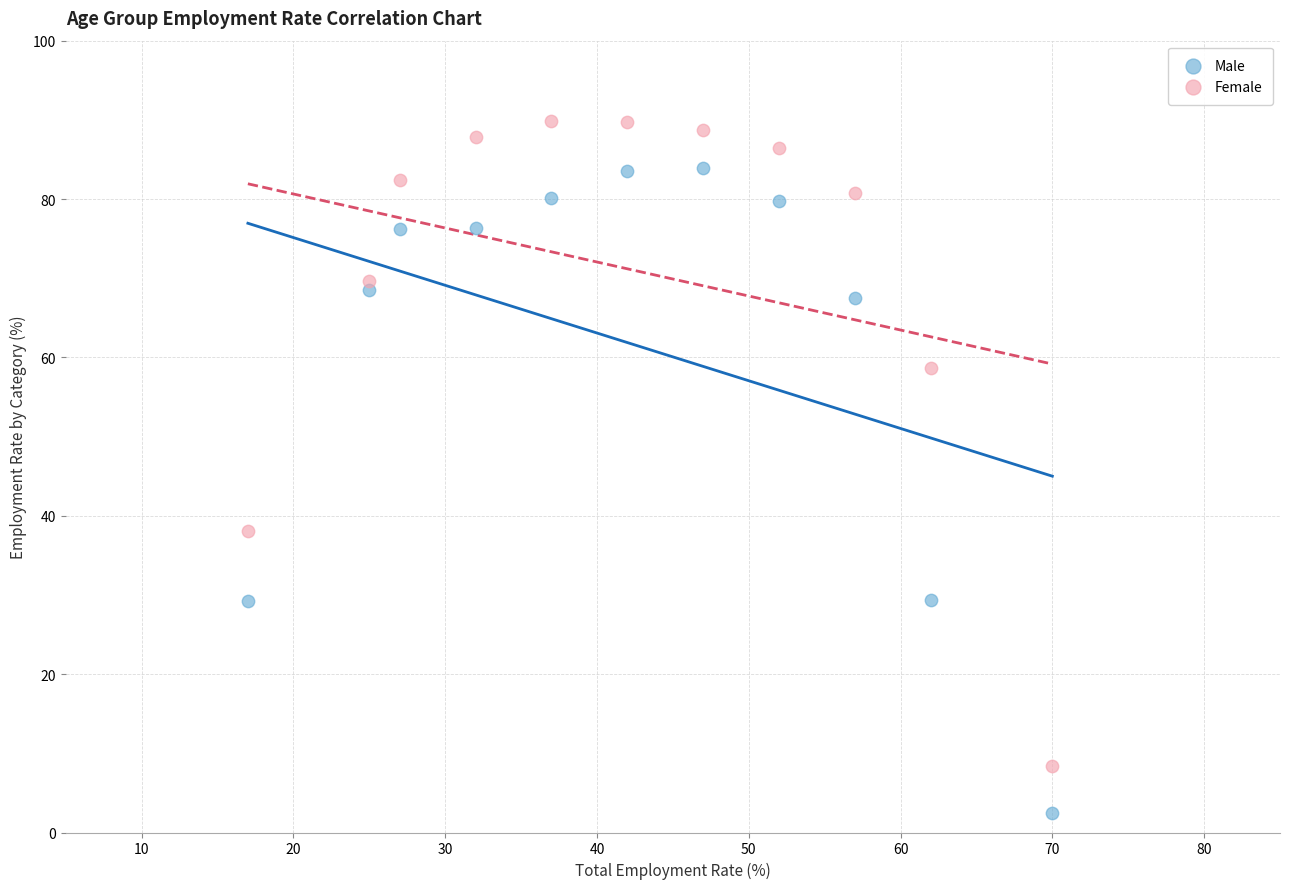

Across all data points, what is the range of X values (max minus min)?

53.0